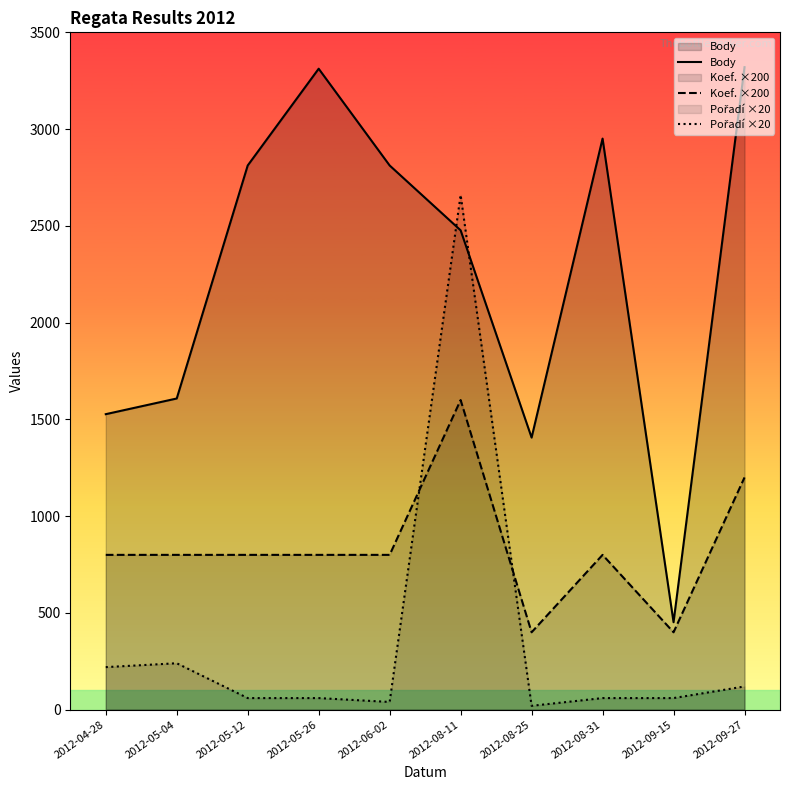

What is the average value of the Body series?

2268